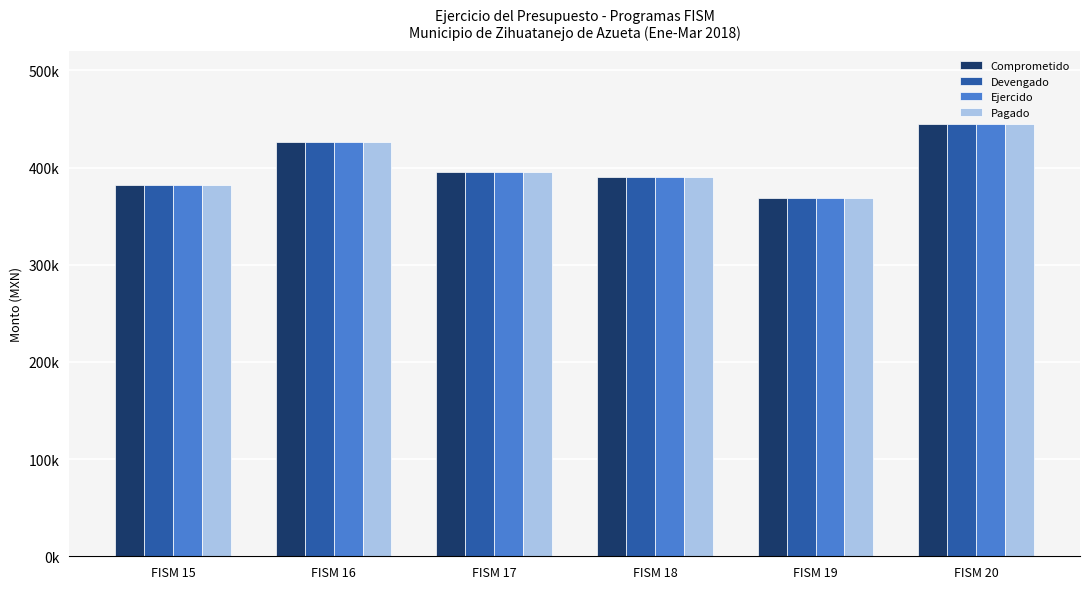

What is the value of the Comprometido bar at the 6th from the left?

445352.9